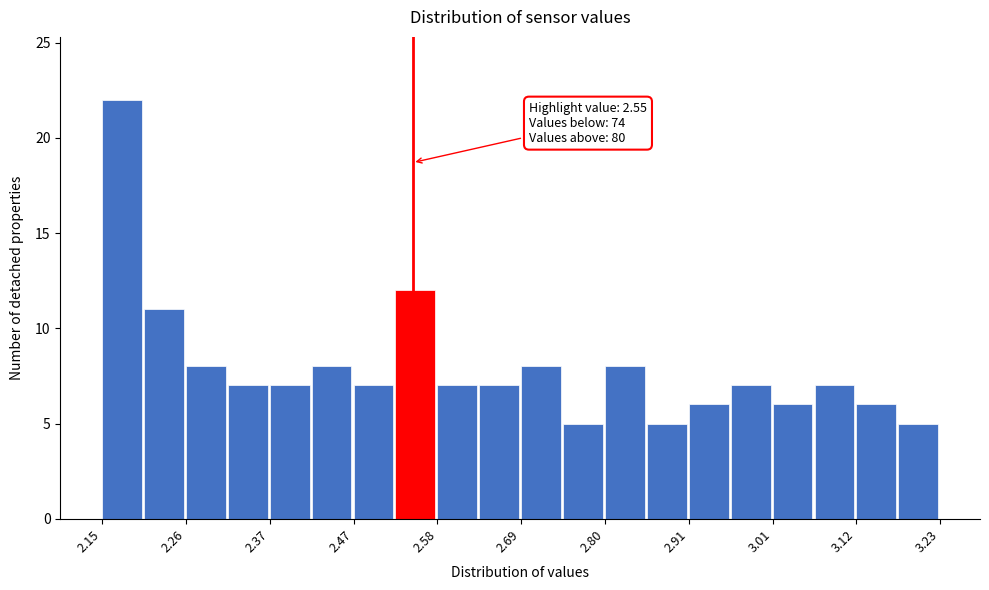

Read against the x-axis, roughly where is the centre of the tallest bar?

2.18